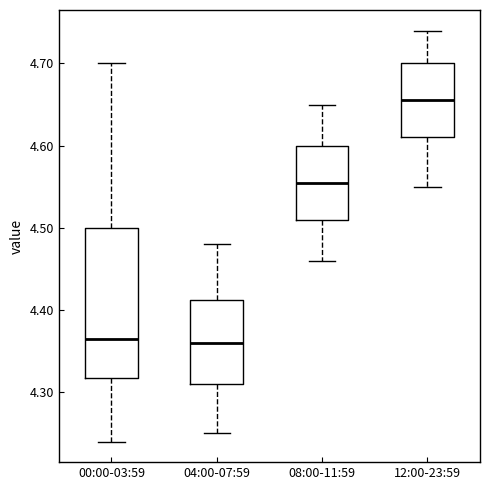

Reading left to right, read every box against the y-axis: the position of its median line, the range the box covers, and the ends of its whiskers. The values are not printed on the chart, so give them approximately, as read against the axis.

00:00-03:59: median 4.37, box 4.32 to 4.50, whiskers 4.24 to 4.70
04:00-07:59: median 4.36, box 4.31 to 4.41, whiskers 4.25 to 4.48
08:00-11:59: median 4.56, box 4.51 to 4.60, whiskers 4.46 to 4.65
12:00-23:59: median 4.66, box 4.61 to 4.70, whiskers 4.55 to 4.74